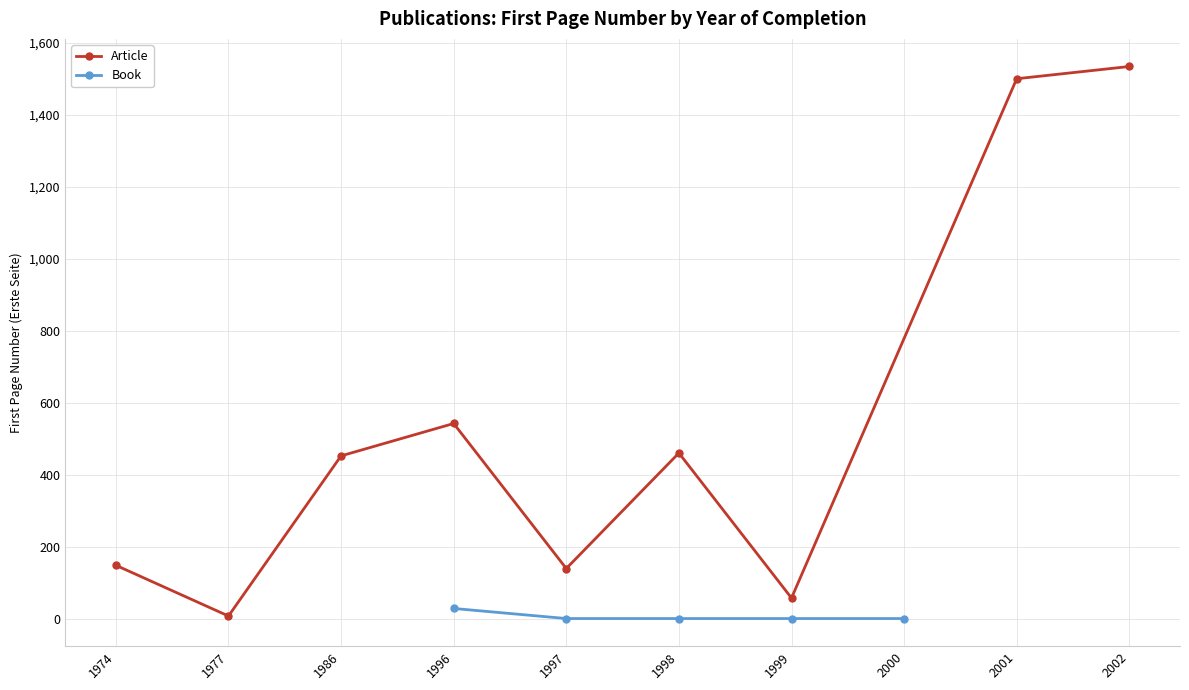

Where is the data nearest to the value 771?

1996